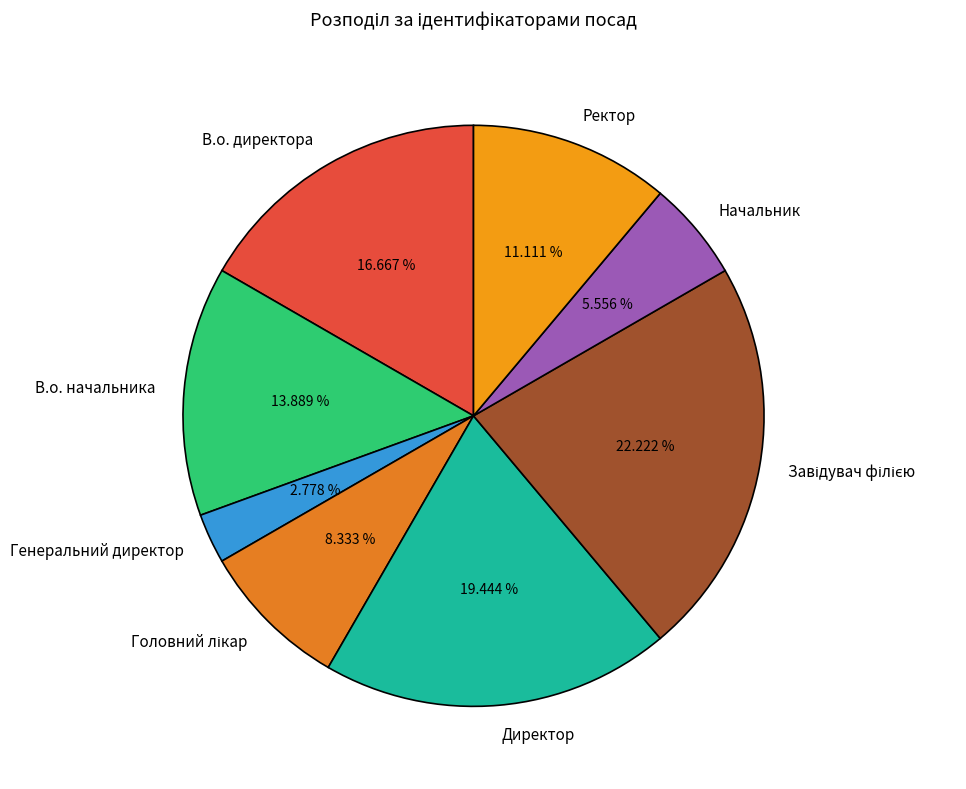

Between Ректор and В.о. начальника, which is larger?

В.о. начальника